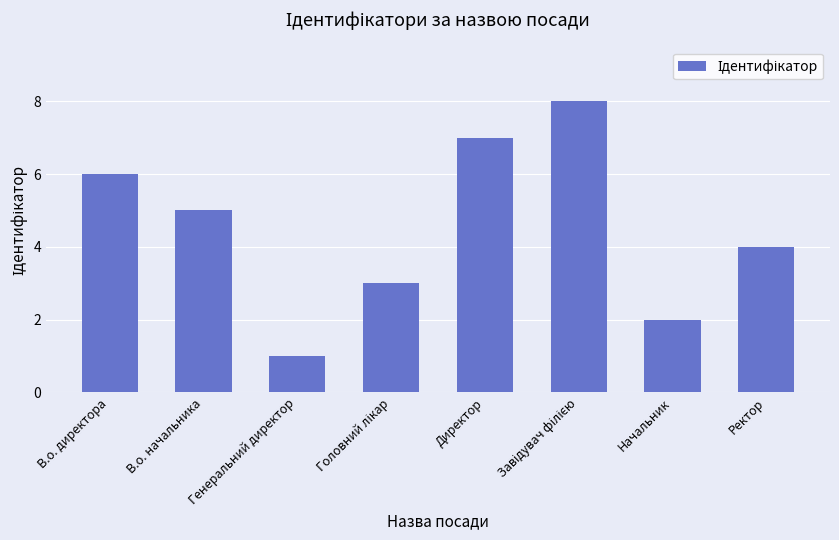

How many data points are less than 5?

4